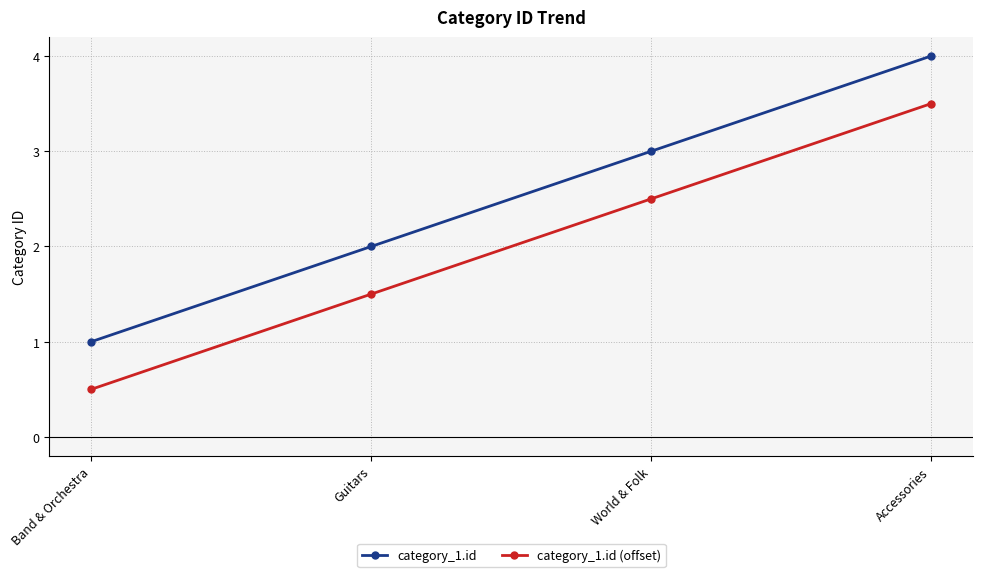

Reading left to right, transcribe all the data shown in this chart.

category_1.id: 1.0	2.0	3.0	4.0
category_1.id (offset): 0.5	1.5	2.5	3.5